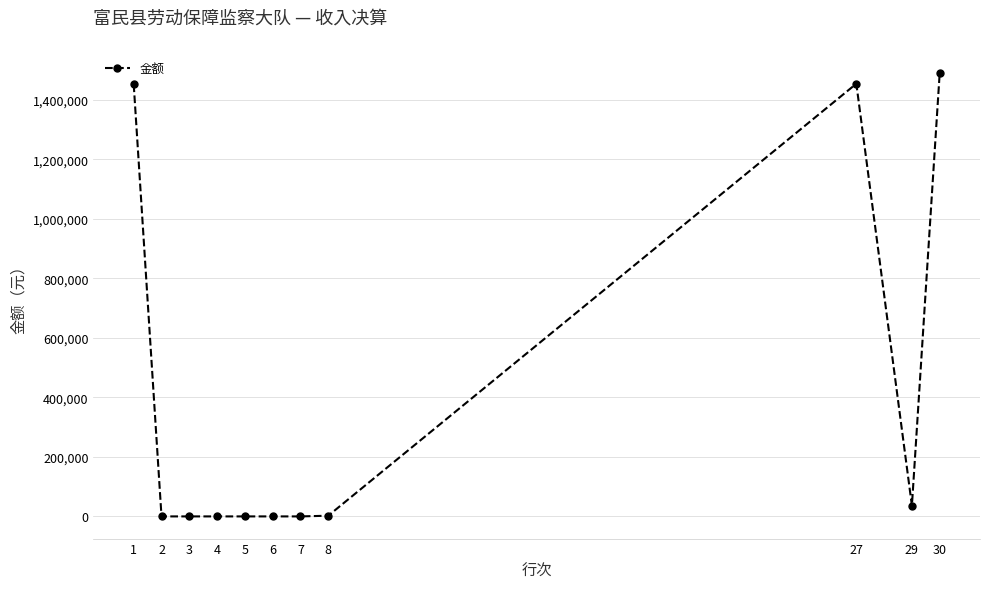

What is the sum of all values?

4434138.1